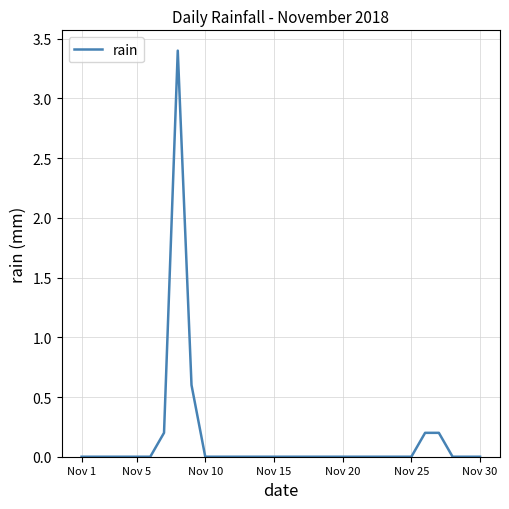

What is the difference between the maximum and minimum values?

3.4